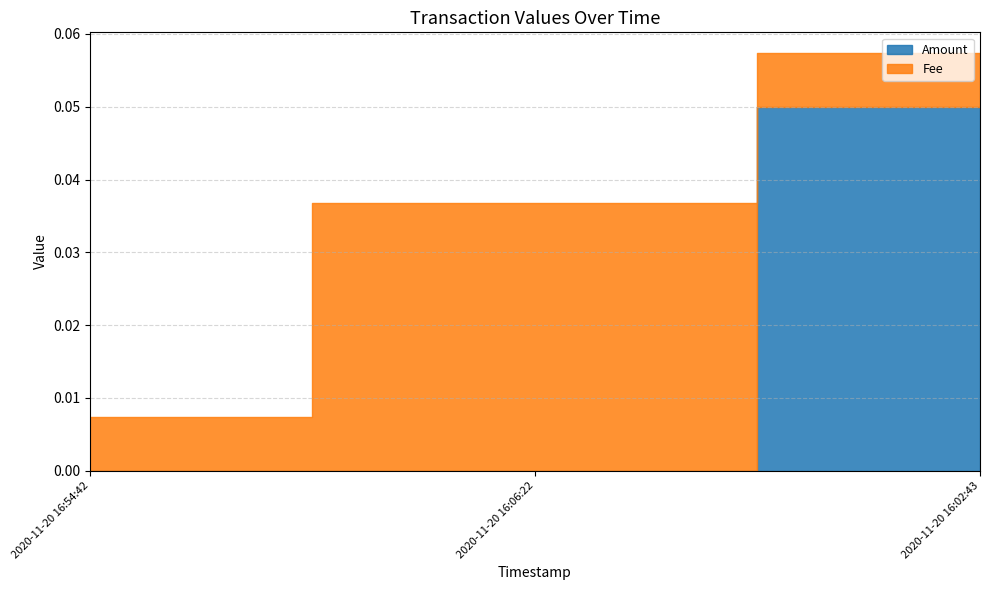

Which has a higher value, 2020-11-20 16:06:22 or 2020-11-20 16:02:43?

2020-11-20 16:02:43